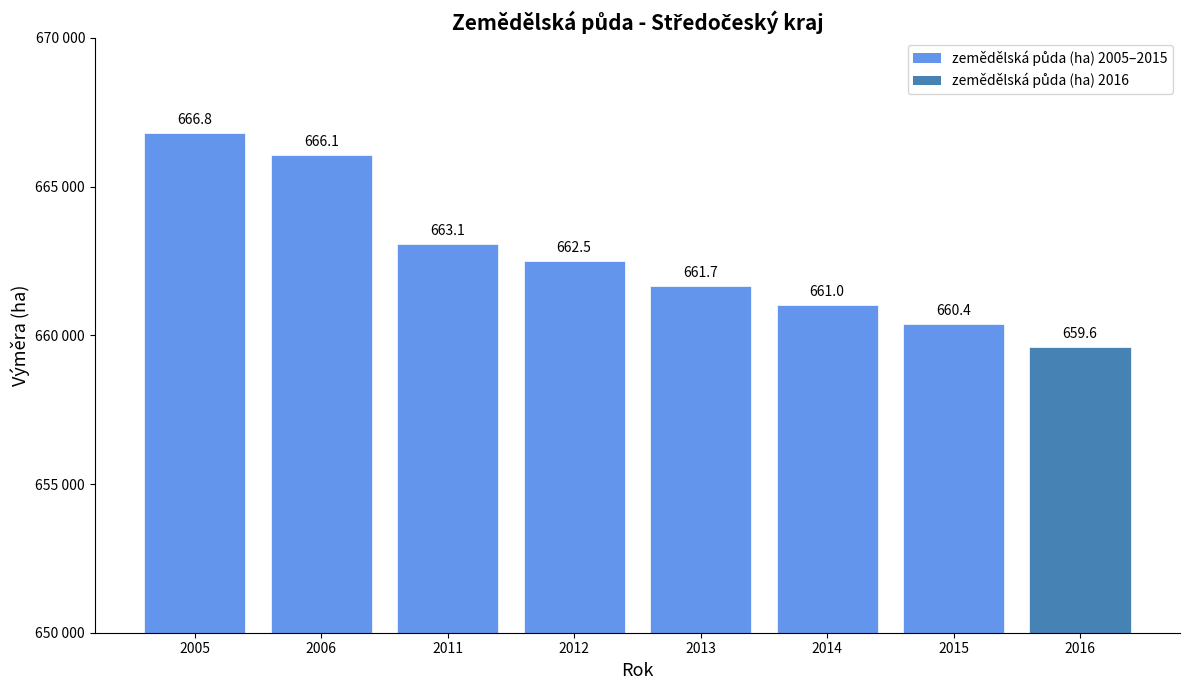

Does the chart contain any negative values?

No